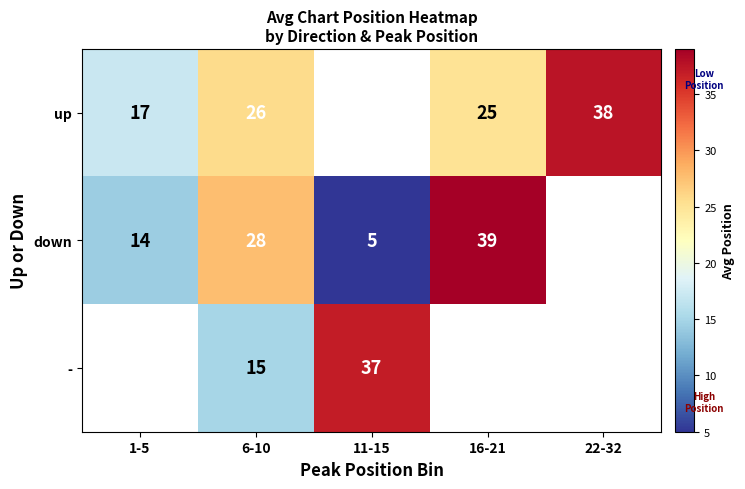

Which has a higher value, 16-21 or 1-5?

16-21